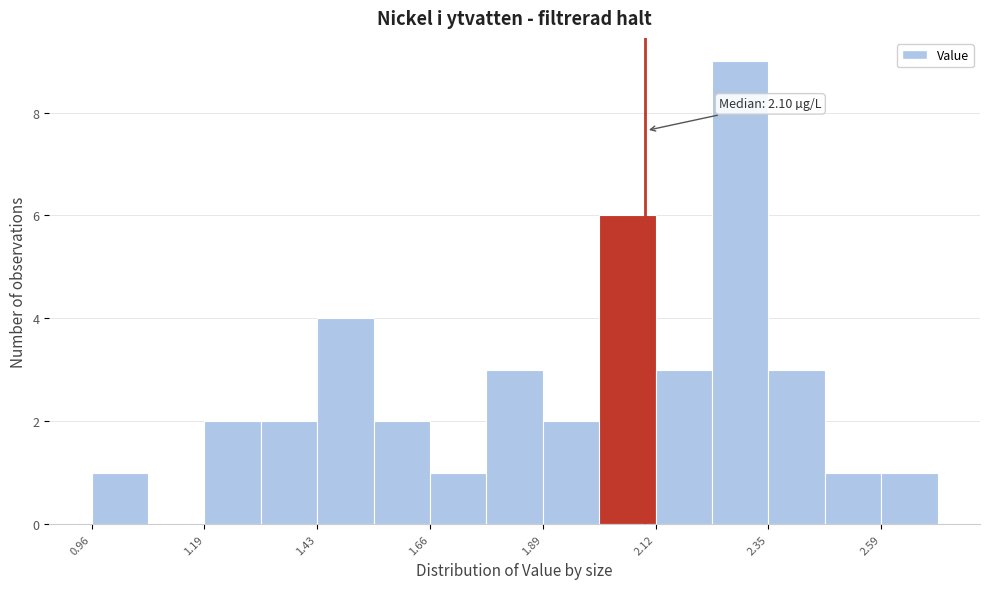

Around what value on the x-axis is the tallest bar? Give the approximate position of its centre, as read against the axis.

2.30